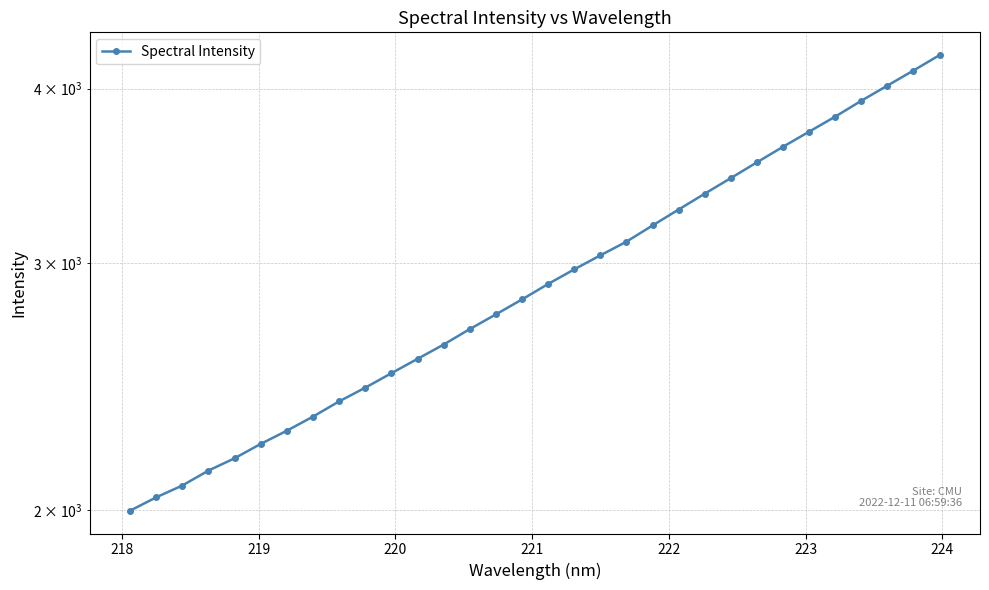

The value at 220 is 3145.6. True or false?

False